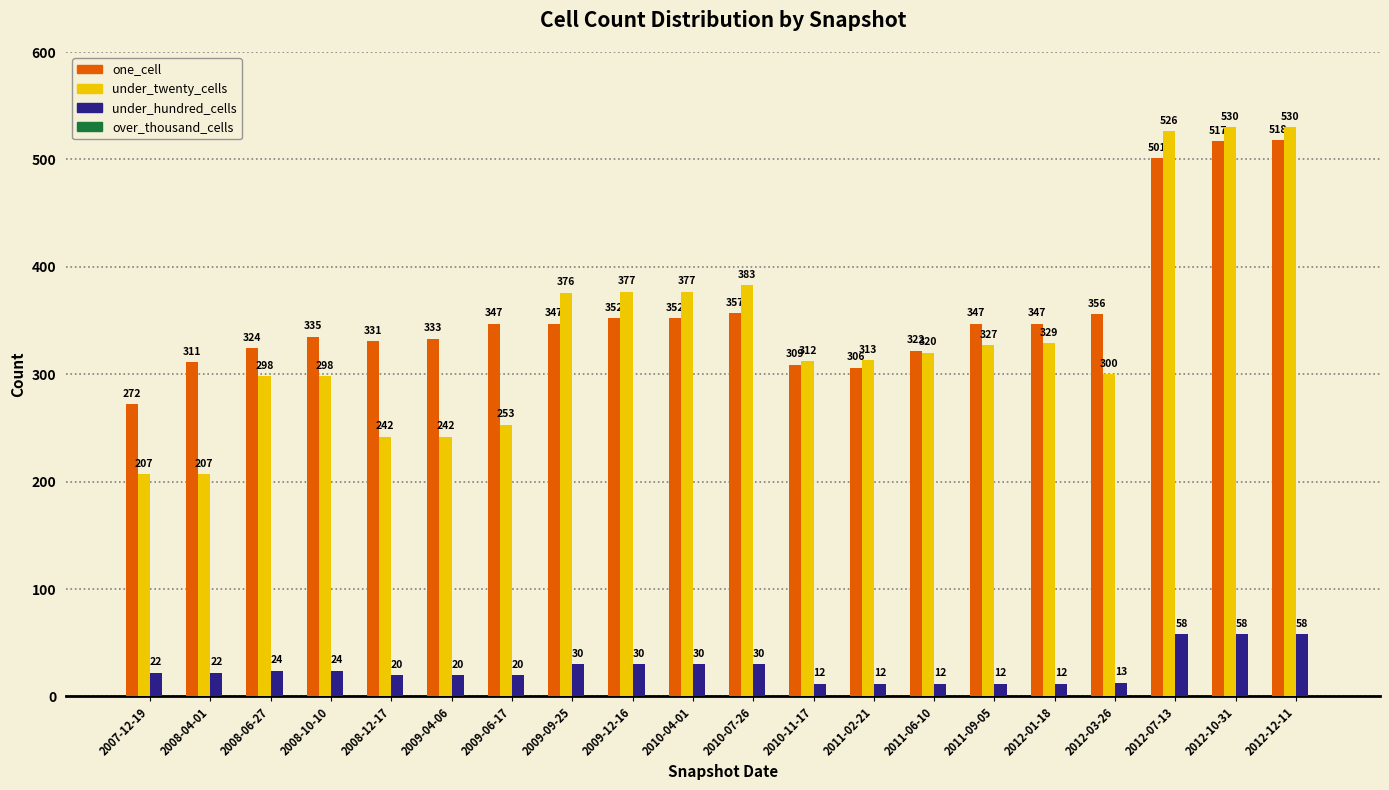

At which label does under_twenty_cells first exceed 320?

2009-09-25